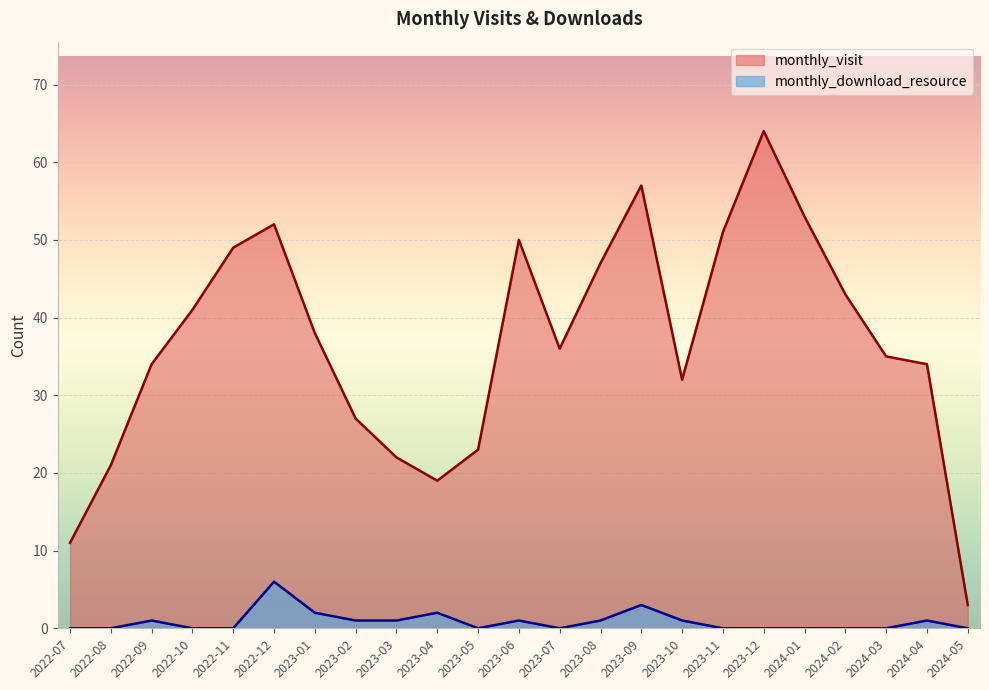

Which series has the largest total across all categories?

monthly_visit